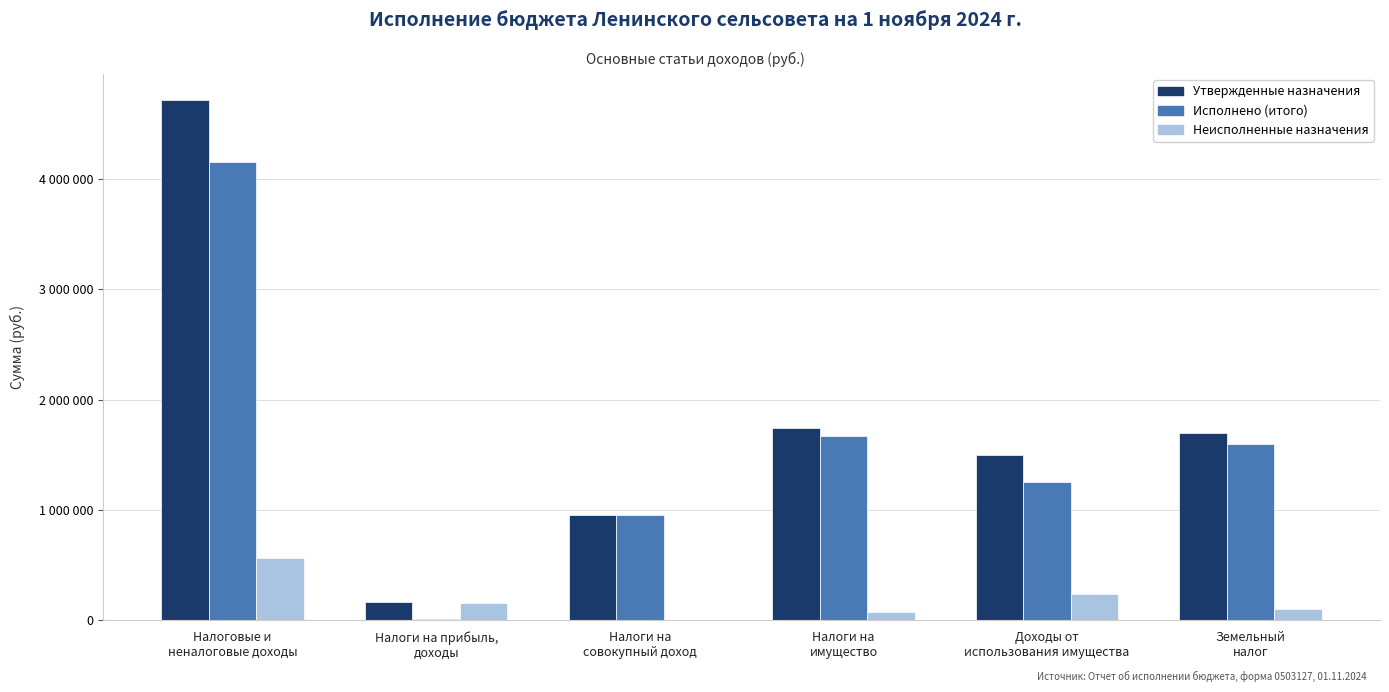

Which label corresponds to the largest value in the chart?

Налоговые и
неналоговые доходы